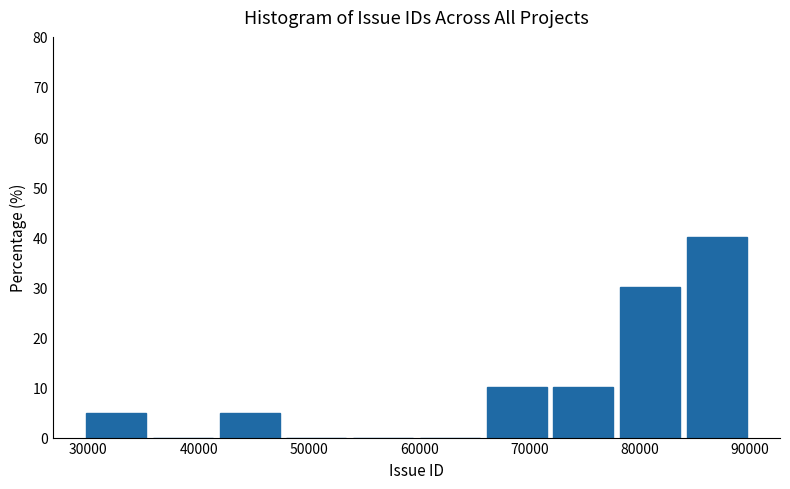

How tall is the bar that spans 72000 to 78000 on the x-axis? Neither the bar edges nor the heights are printed on the chart, so give them approximately, as read against the axes.

10